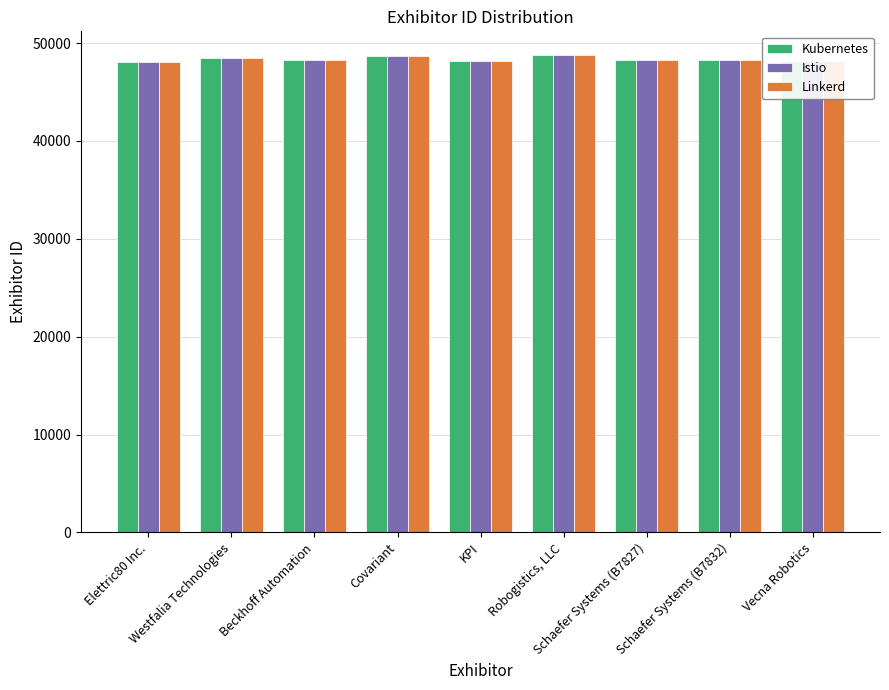

What is the maximum value shown in the chart?

48769